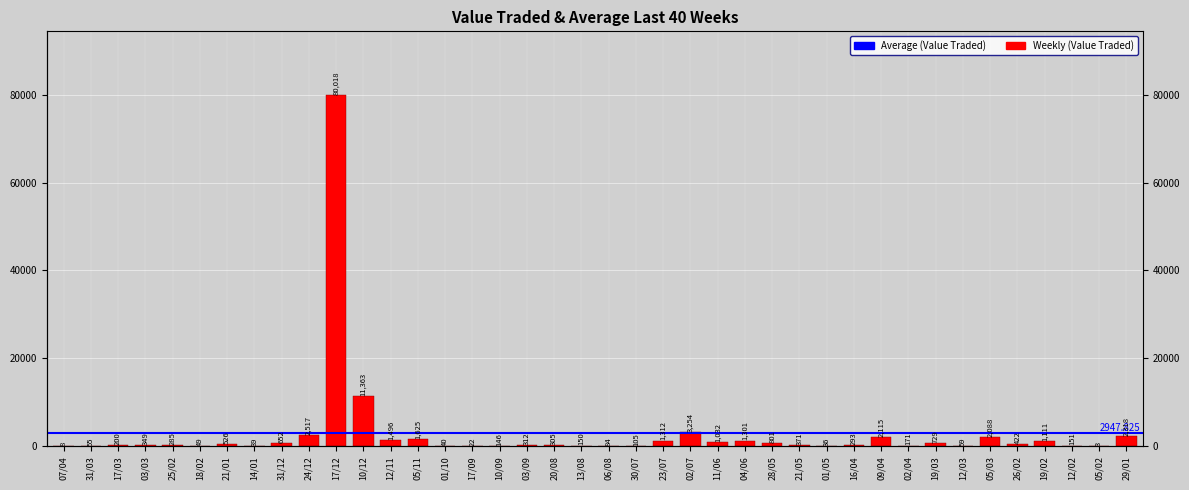

Is it true that the value at 24/12 is 1241?

False